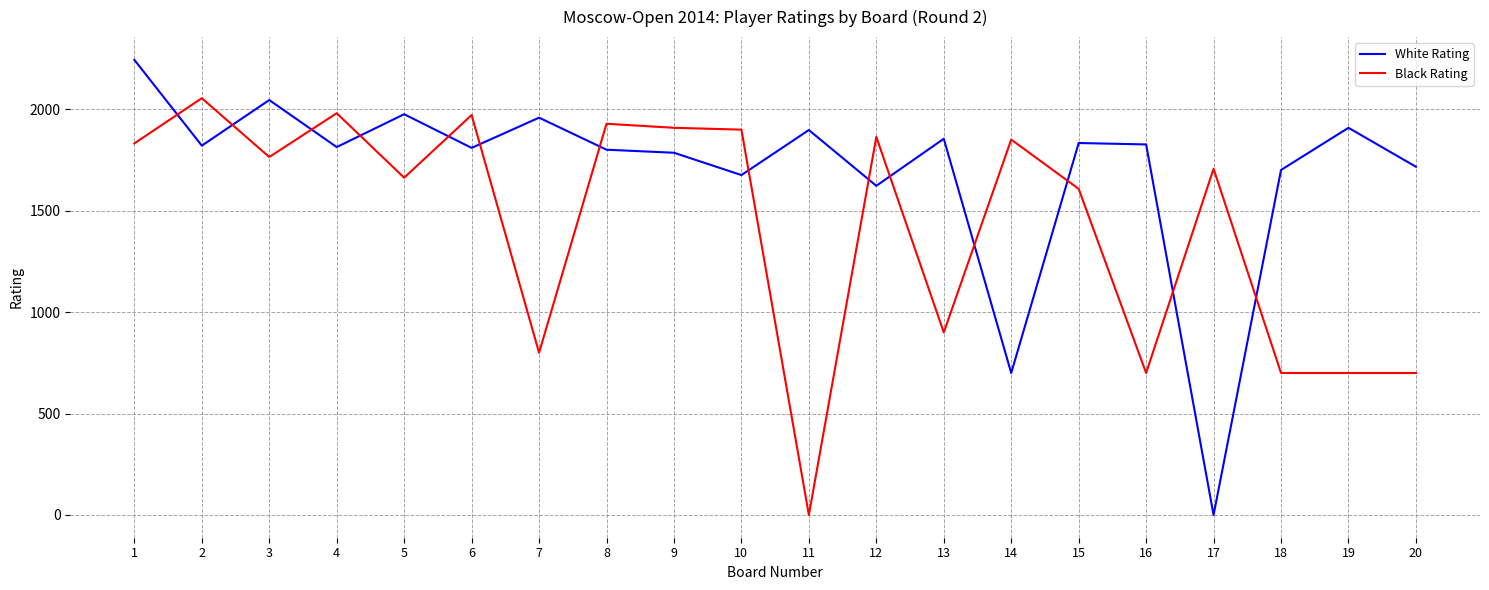

How many times do Black Rating and White Rating cross each other?

14